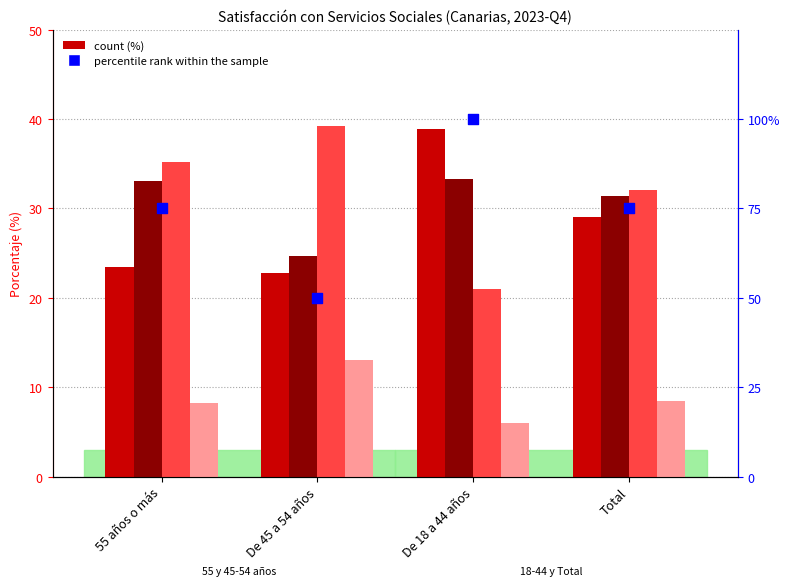

Which series has the widest spread of Y values?

percentile rank within the sample